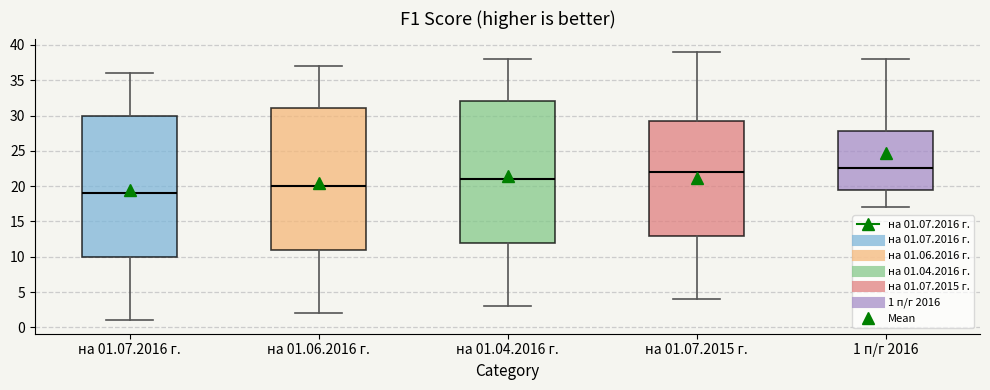

Reading left to right, transcribe this box plot: for each box, give where its median line is, the range the box spans, and where its two whiskers end, as read against the y-axis. The values are not printed on the chart, so give them approximately, as read against the axis.

на 01.07.2016 г.: median 19.0, box 10.0 to 30.0, whiskers 1.0 to 36.0
на 01.06.2016 г.: median 20.0, box 11.0 to 31.0, whiskers 2.0 to 37.0
на 01.04.2016 г.: median 21.0, box 12.0 to 32.0, whiskers 3.0 to 38.0
на 01.07.2015 г.: median 22.0, box 13.0 to 29.5, whiskers 4.0 to 39.0
1 п/г 2016: median 22.5, box 19.5 to 28.0, whiskers 17.0 to 38.0